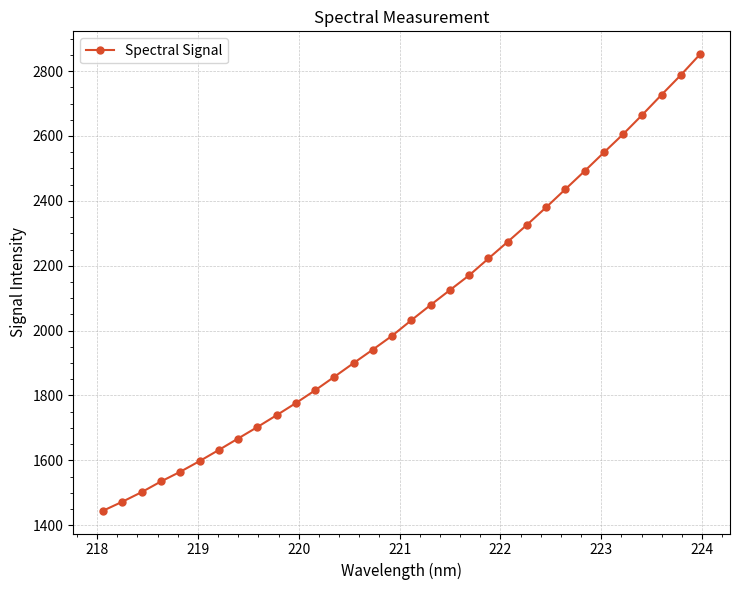

What is the maximum value shown in the chart?

2852.3